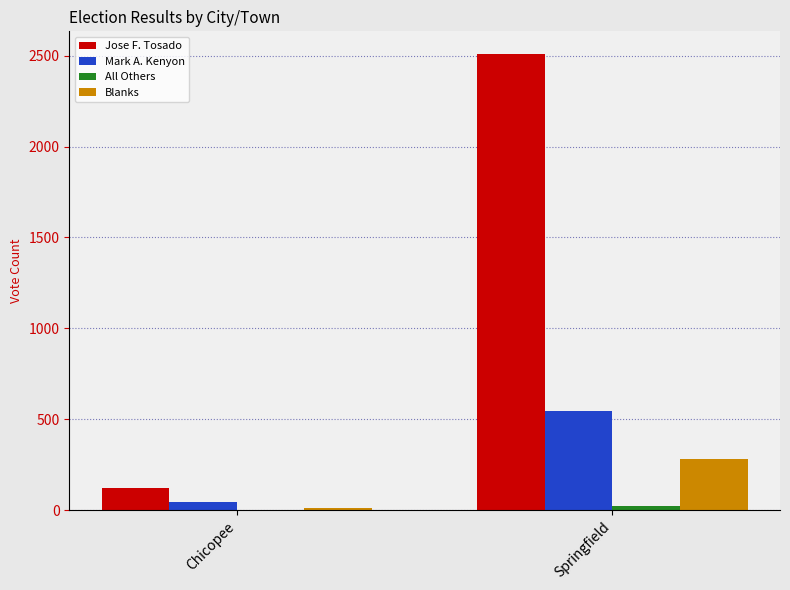

Between Chicopee and Springfield, which series saw the biggest shift?

Jose F. Tosado